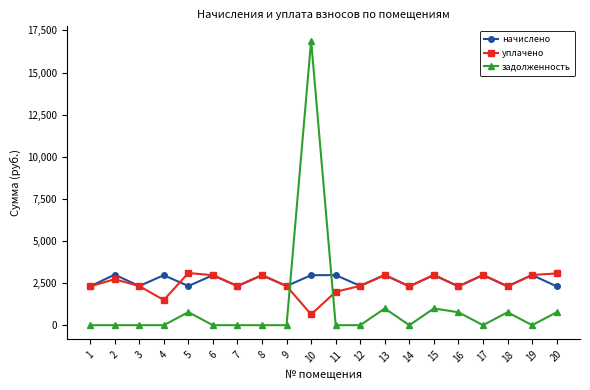

Rank the series at 2 from lowest to highest value.

задолженность, уплачено, начислено